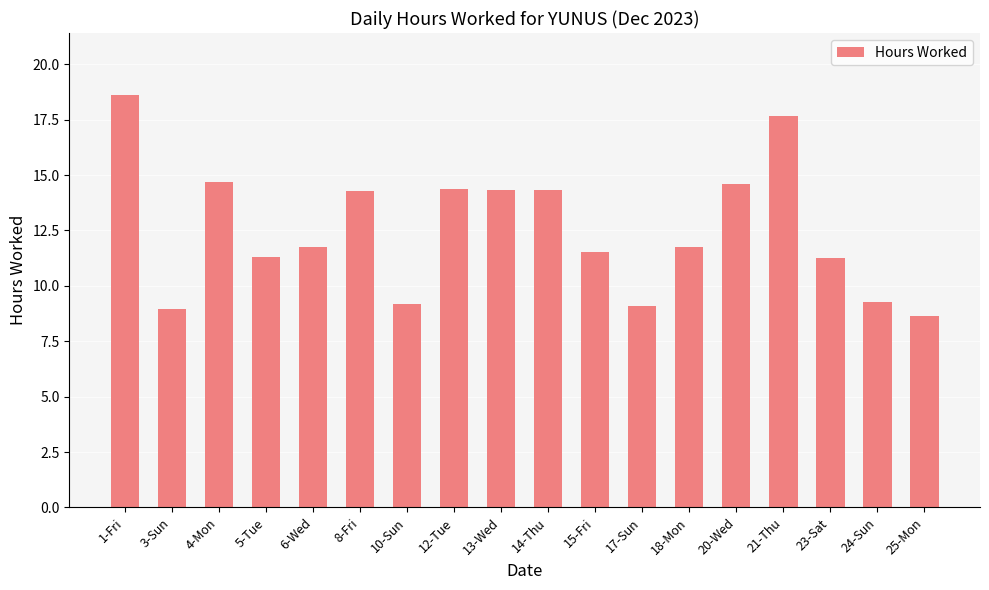

At which category does the chart reach its peak across all series?

1-Fri